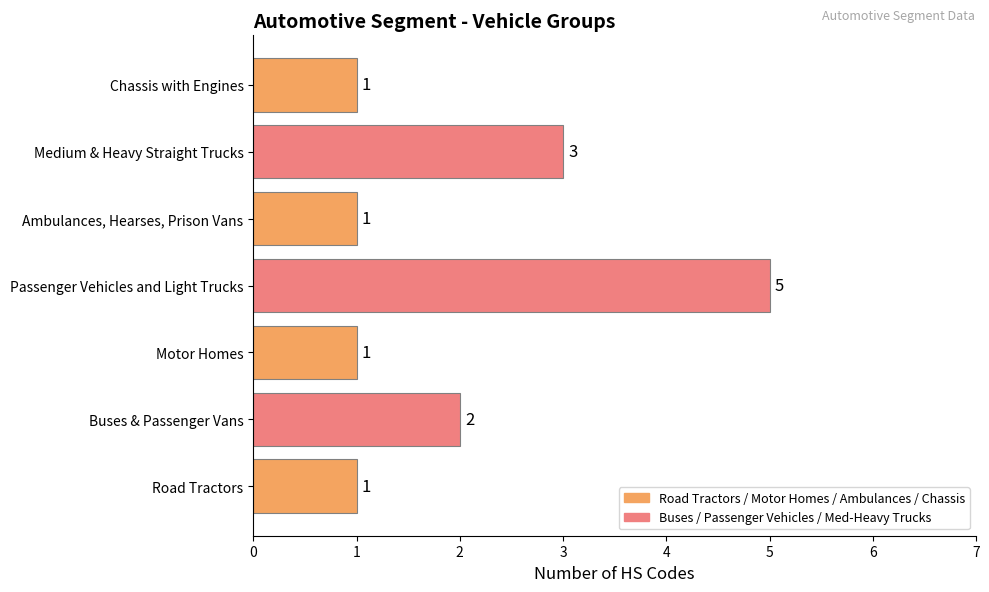

What is the minimum value shown in the chart?

1